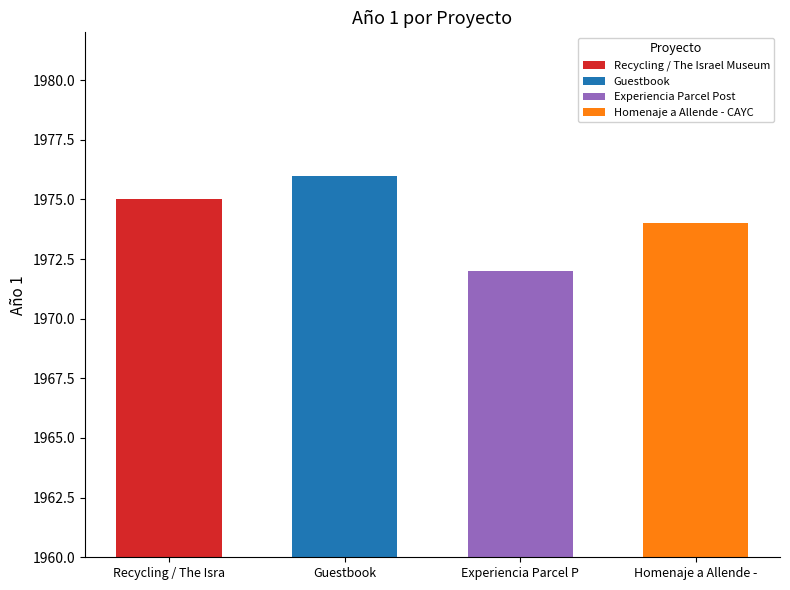

At which label does the data first exceed 1975?

Guestbook